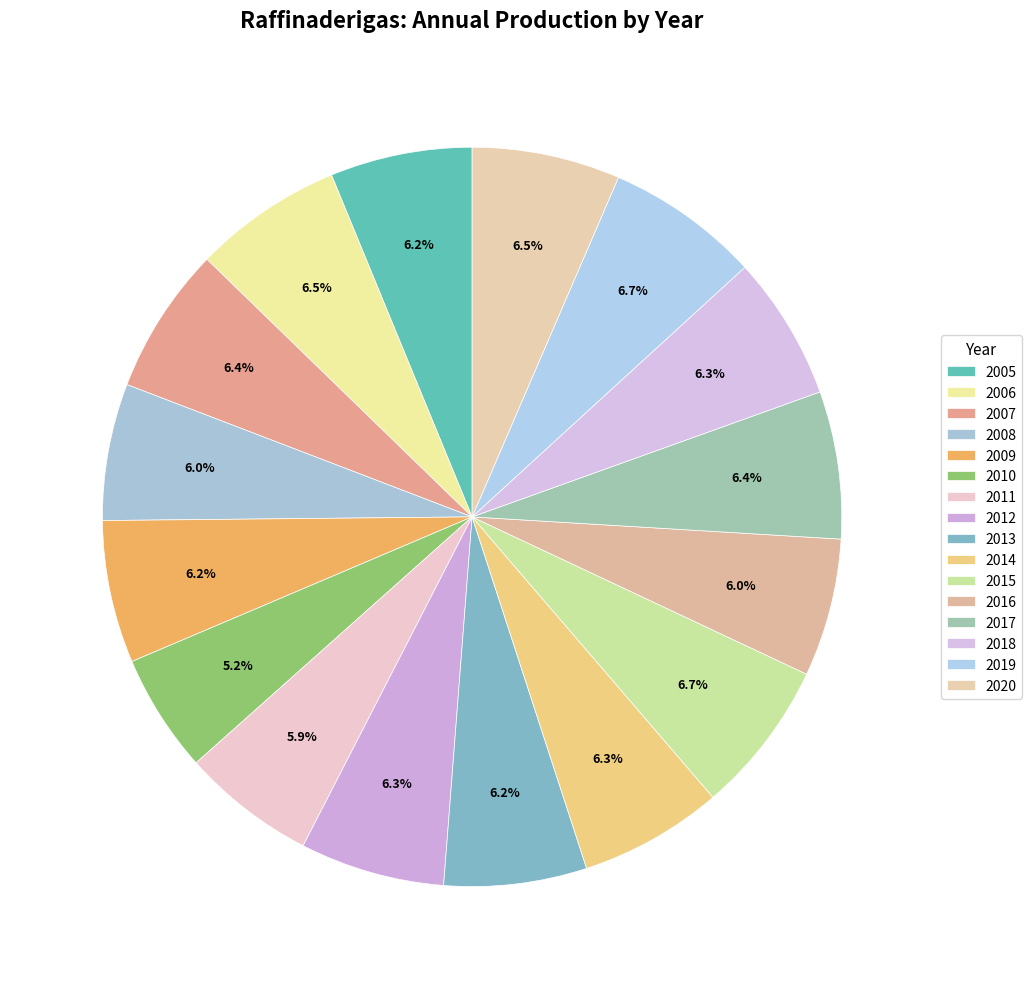

Is there a majority slice in this chart?

No